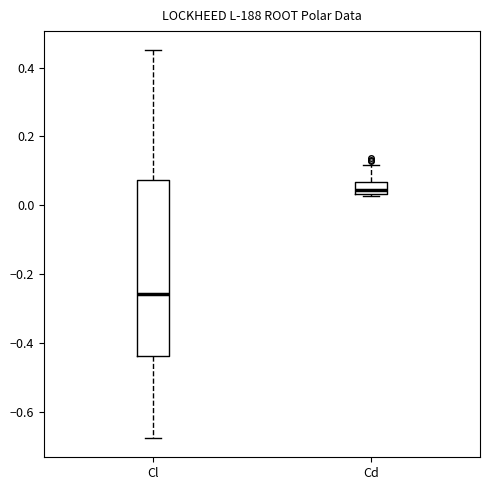

Which box has the lowest median line?

Cl